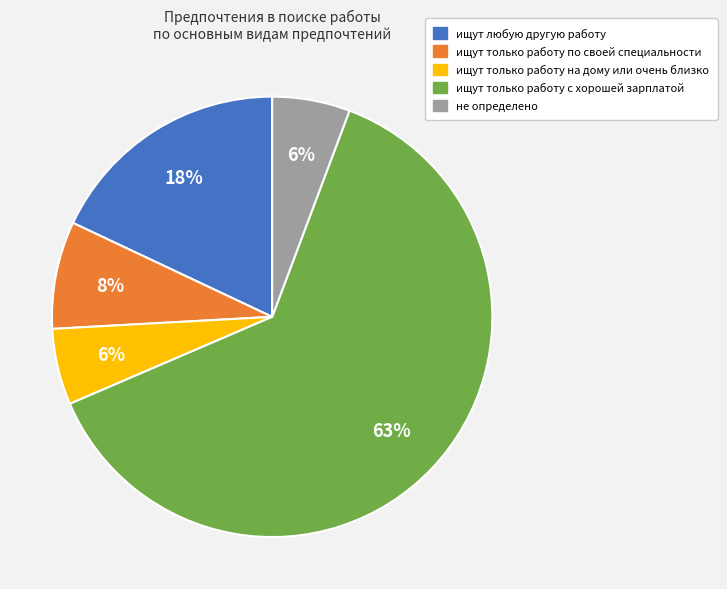

Combined, do ищут только работу на дому или очень близко and ищут любую другую работу account for over 50%?

No